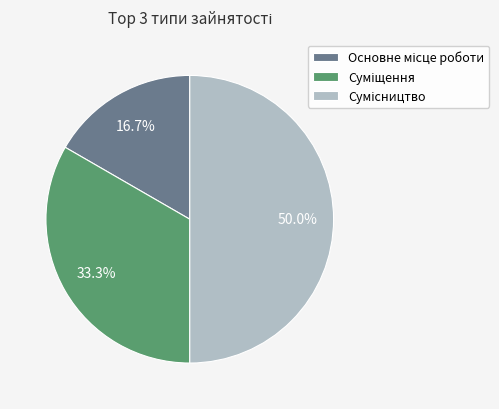

To the nearest percent, what is the combined percentage of Сумісництво and Основне місце роботи?

67%